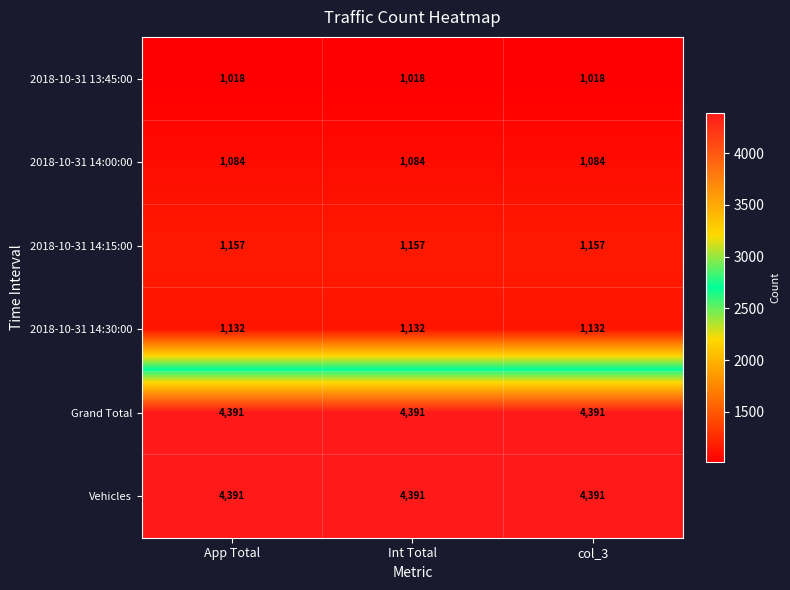

The value of 2018-10-31 14:15:00 at App Total is 1157. True or false?

True